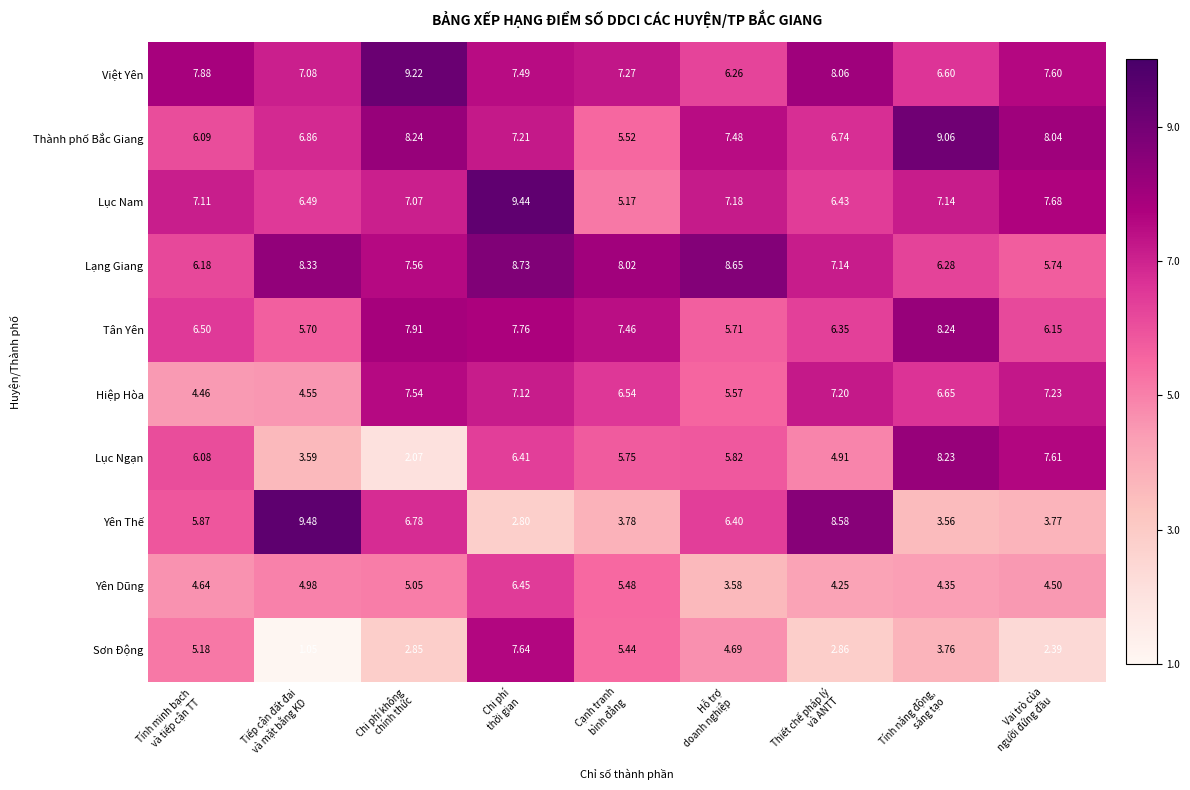

Rank the series by their maximum value, from highest to lowest.

Yên Thế, Lục Nam, Việt Yên, Thành phố Bắc Giang, Lạng Giang, Tân Yên, Lục Ngạn, Sơn Động, Hiệp Hòa, Yên Dũng